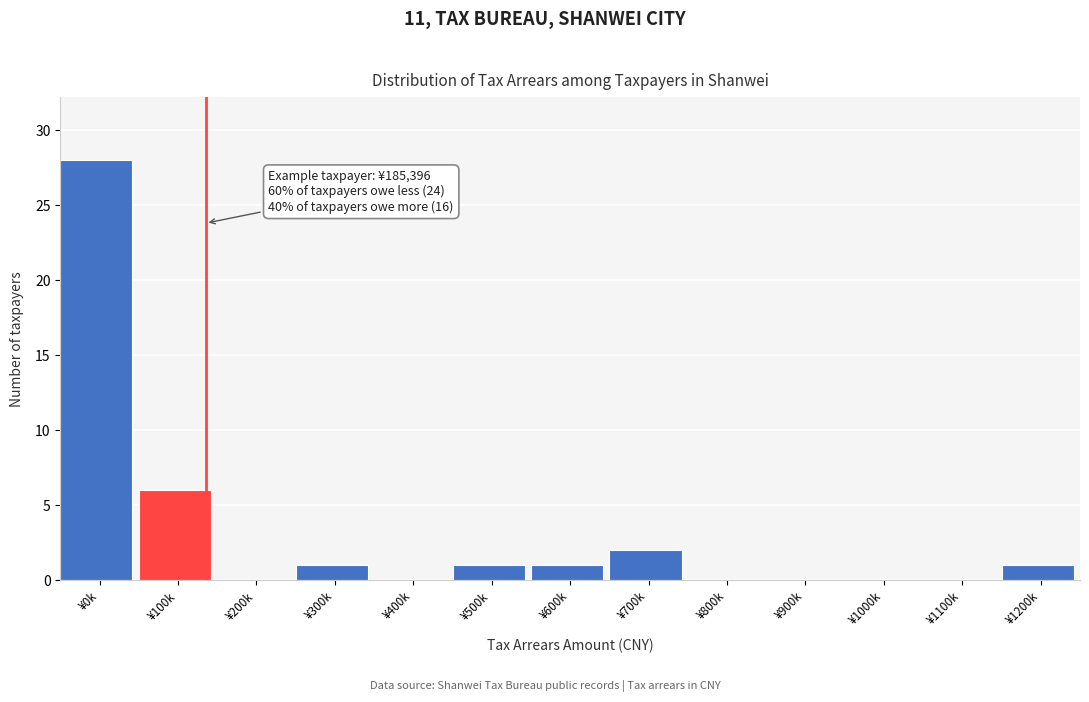

Reading left to right, list all the values displayed in this chart.

¥0k=28	¥100k=6	¥200k=0	¥300k=1	¥400k=0	¥500k=1	¥600k=1	¥700k=2	¥800k=0	¥900k=0	¥1000k=0	¥1100k=0	¥1200k=1